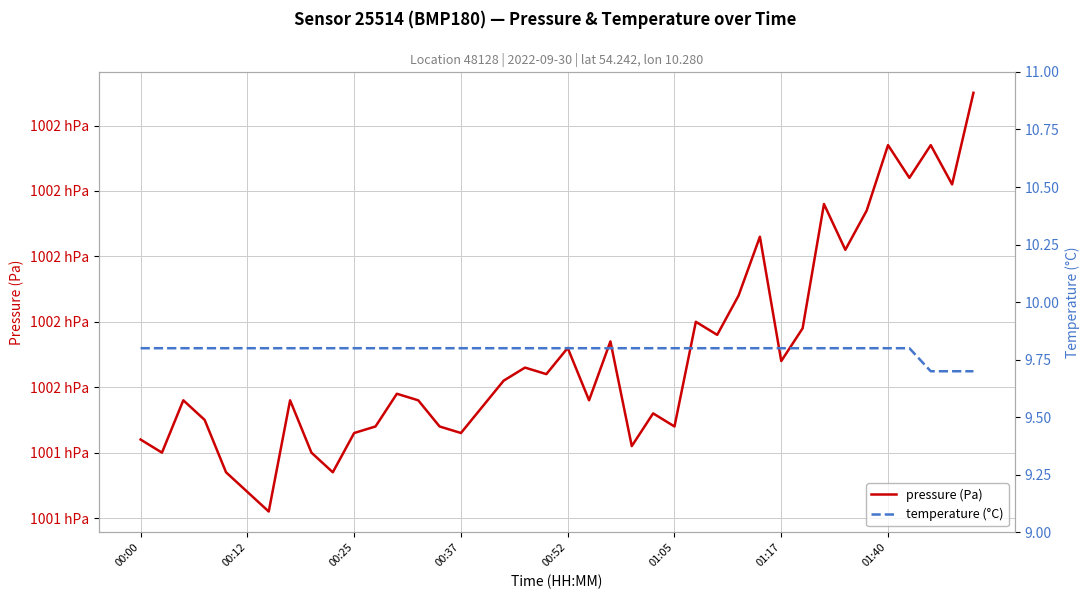

What is the value of the pressure (Pa) point at the 25th from the left?

100146.0